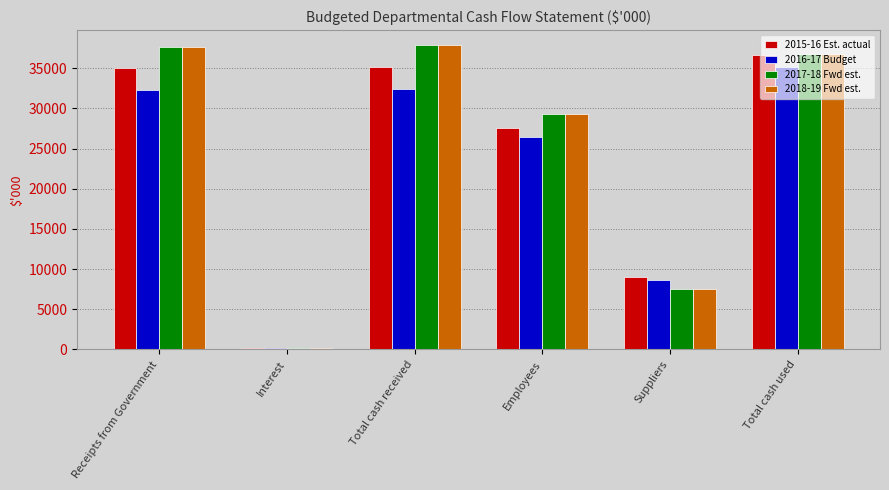

What is the sum of the 2015-16 Est. actual values at Receipts from Government and Suppliers?

44034